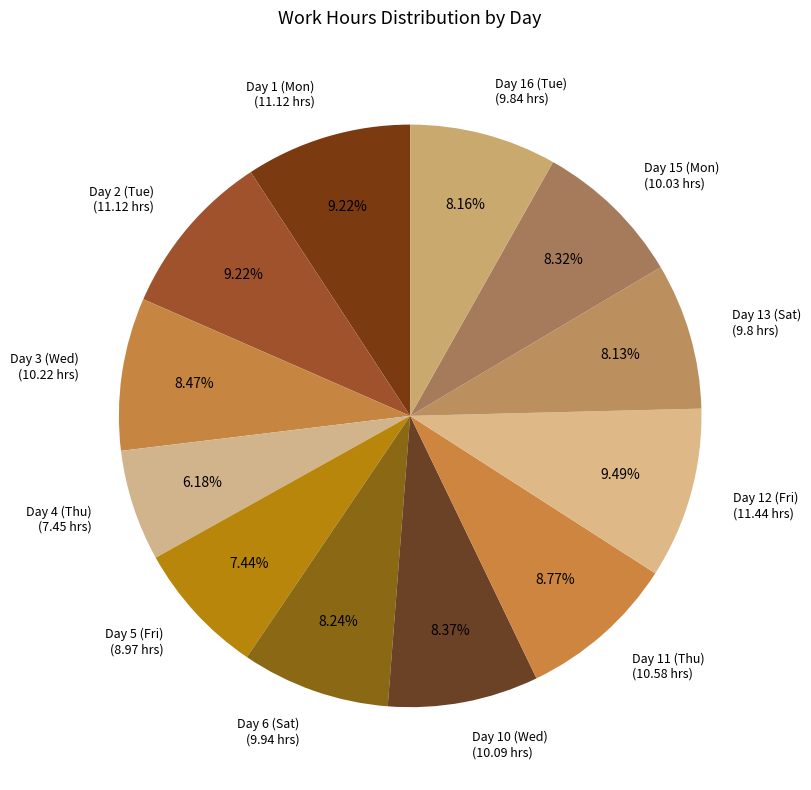

Between Day 15 (Mon) (10.03 hrs) and Day 5 (Fri) (8.97 hrs), which is larger?

Day 15 (Mon) (10.03 hrs)